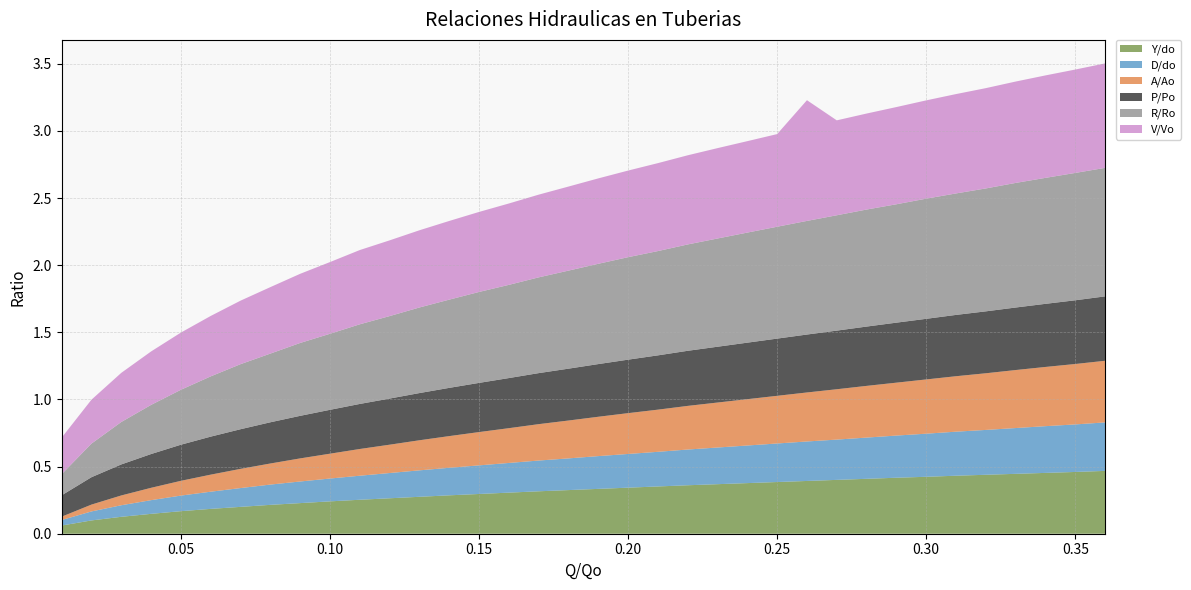

Reading right to left, what are all the values shown in this chart?

Y/do: 0.5	0.5	0.5	0.4	0.4	0.4	0.4	0.4	0.4	0.4	0.4	0.4	0.4	0.4	0.4	0.4	0.3	0.3	0.3	0.3	0.3	0.3	0.3	0.3	0.3	0.3	0.2	0.2	0.2	0.2	0.2	0.2	0.1	0.1	0.1	0.1
D/do: 0.4	0.4	0.3	0.3	0.3	0.3	0.3	0.3	0.3	0.3	0.3	0.3	0.3	0.3	0.3	0.3	0.3	0.2	0.2	0.2	0.2	0.2	0.2	0.2	0.2	0.2	0.2	0.2	0.2	0.1	0.1	0.1	0.1	0.1	0.1	0.0
A/Ao: 0.5	0.5	0.4	0.4	0.4	0.4	0.4	0.4	0.4	0.4	0.4	0.4	0.3	0.3	0.3	0.3	0.3	0.3	0.3	0.3	0.3	0.2	0.2	0.2	0.2	0.2	0.2	0.2	0.2	0.1	0.1	0.1	0.1	0.1	0.1	0.0
P/Po: 0.5	0.5	0.5	0.5	0.5	0.5	0.5	0.4	0.4	0.4	0.4	0.4	0.4	0.4	0.4	0.4	0.4	0.4	0.4	0.4	0.4	0.4	0.4	0.4	0.3	0.3	0.3	0.3	0.3	0.3	0.3	0.3	0.3	0.2	0.2	0.2
R/Ro: 1.0	0.9	0.9	0.9	0.9	0.9	0.9	0.9	0.9	0.9	0.8	0.8	0.8	0.8	0.8	0.8	0.8	0.7	0.7	0.7	0.7	0.7	0.7	0.6	0.6	0.6	0.6	0.5	0.5	0.5	0.4	0.4	0.4	0.3	0.3	0.2
V/Vo: 0.8	0.8	0.8	0.8	0.7	0.7	0.7	0.7	0.7	0.7	0.9	0.7	0.7	0.7	0.7	0.7	0.6	0.6	0.6	0.6	0.6	0.6	0.6	0.6	0.6	0.6	0.5	0.5	0.5	0.5	0.5	0.4	0.4	0.4	0.3	0.3